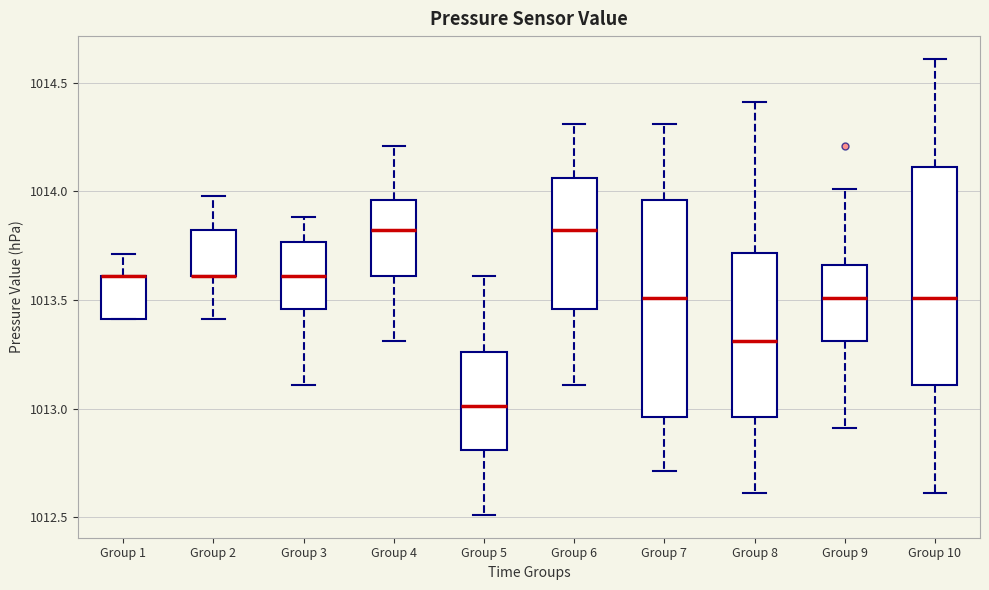

Reading left to right, read every box against the y-axis: the position of its median line, the range the box covers, and the ends of its whiskers. The values are not printed on the chart, so give them approximately, as read against the axis.

Group 1: median 1013.60 (drawn on the box's upper edge), box 1013.40 to 1013.60, whiskers 1013.40 to 1013.70
Group 2: median 1013.60 (drawn on the box's lower edge), box 1013.60 to 1013.80, whiskers 1013.40 to 1014.00
Group 3: median 1013.60, box 1013.45 to 1013.75, whiskers 1013.10 to 1013.90
Group 4: median 1013.80, box 1013.60 to 1013.95, whiskers 1013.30 to 1014.20
Group 5: median 1013.00, box 1012.80 to 1013.25, whiskers 1012.50 to 1013.60
Group 6: median 1013.80, box 1013.45 to 1014.05, whiskers 1013.10 to 1014.30
Group 7: median 1013.50, box 1012.95 to 1013.95, whiskers 1012.70 to 1014.30
Group 8: median 1013.30, box 1012.95 to 1013.70, whiskers 1012.60 to 1014.40
Group 9: median 1013.50, box 1013.30 to 1013.65, whiskers 1012.90 to 1014.00
Group 10: median 1013.50, box 1013.10 to 1014.10, whiskers 1012.60 to 1014.60